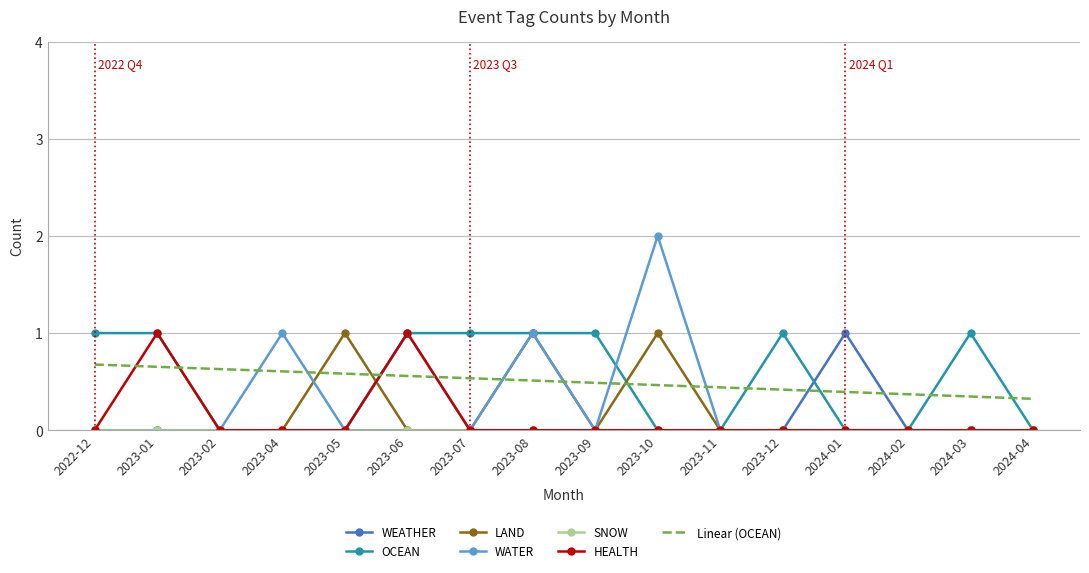

What is the approximate value of WEATHER at 2024-01?

1.0